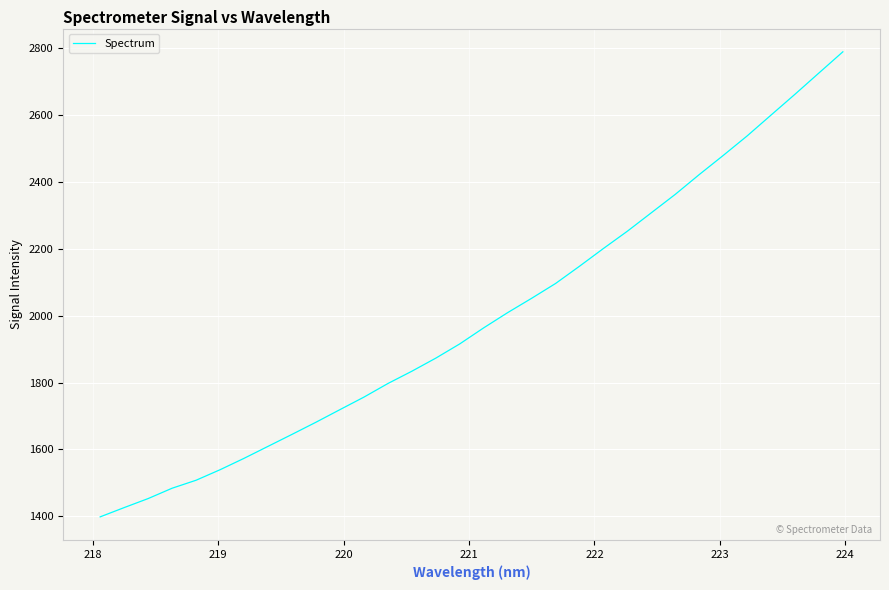

What is the sum of all values?

63814.4